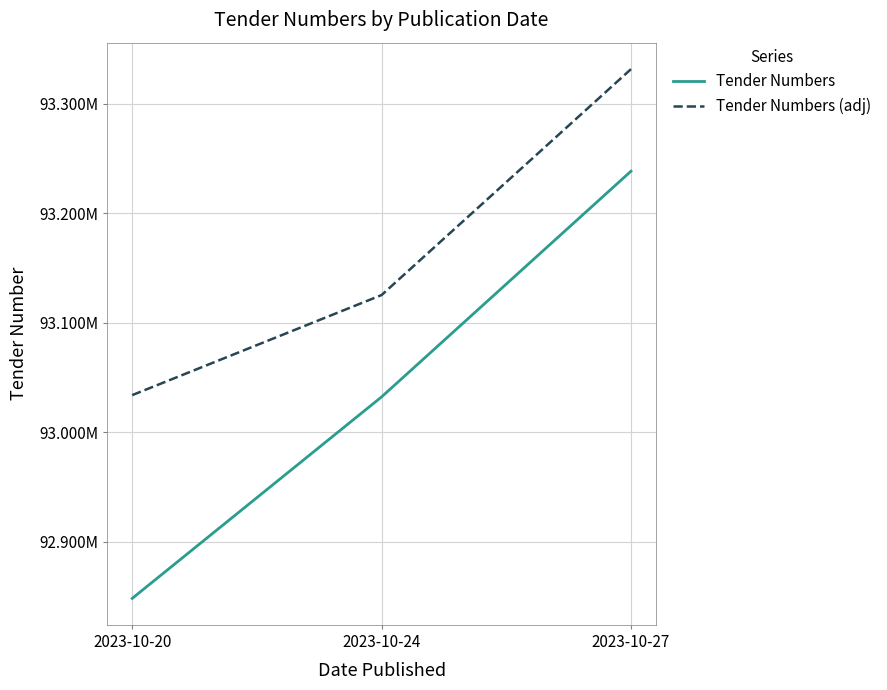

Is this an area chart (filled region under the line)?

No